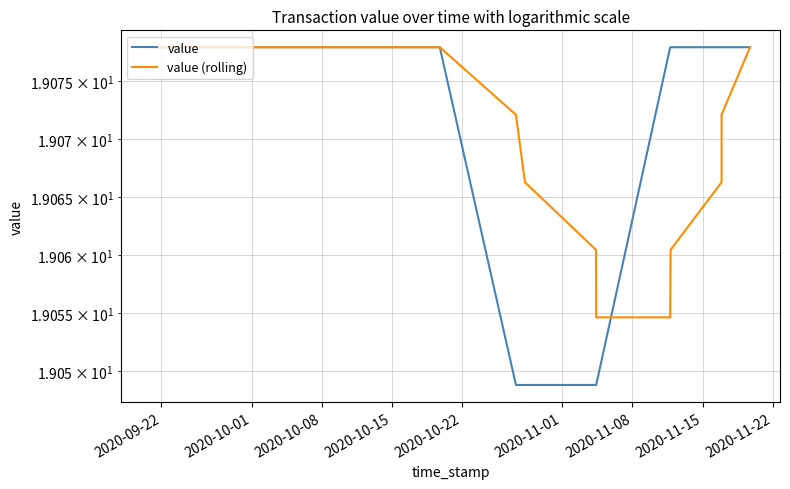

True or false: value (rolling) has a value of 25.5 at 2020-10-15.

False